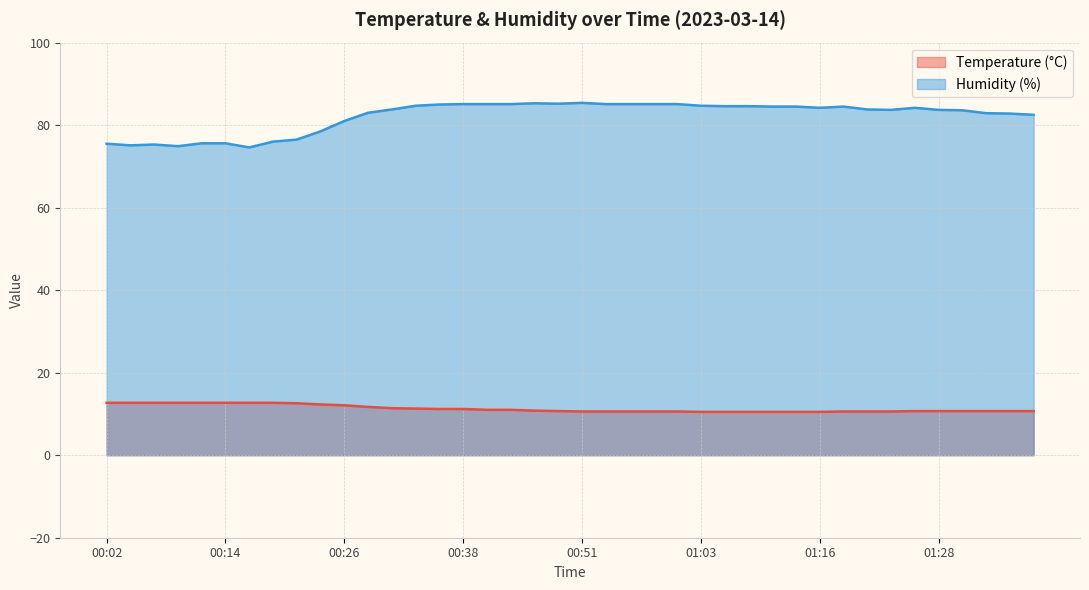

The value of Temperature (°C) at 00:04 is 4.2. True or false?

False